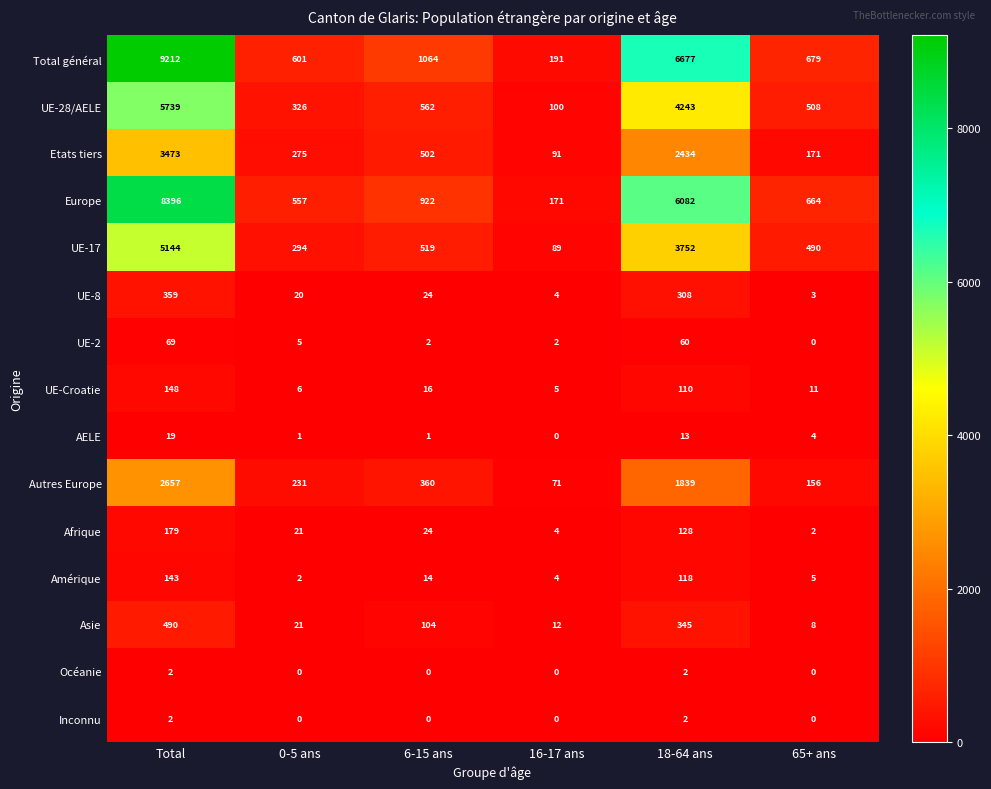

True or false: Océanie has a value of 0 at 16-17 ans.

True